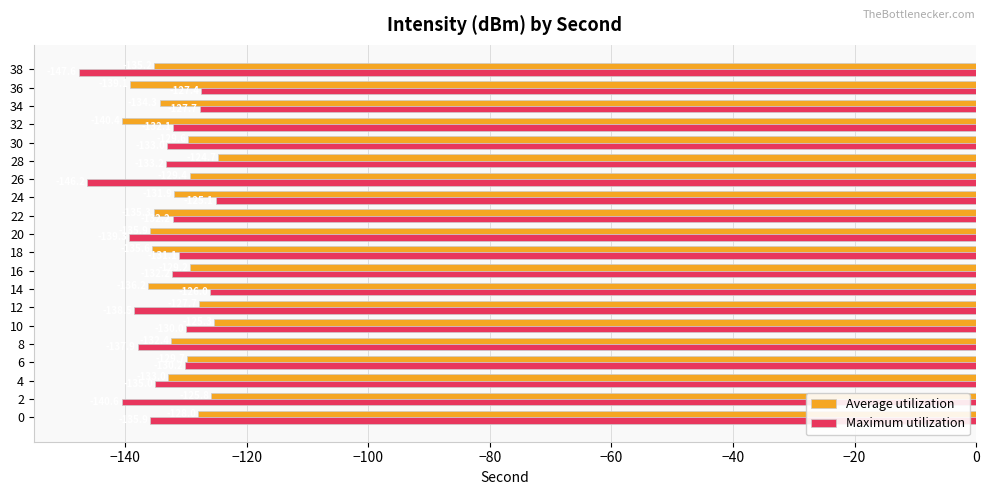

Which series has the widest spread of values?

Maximum utilization